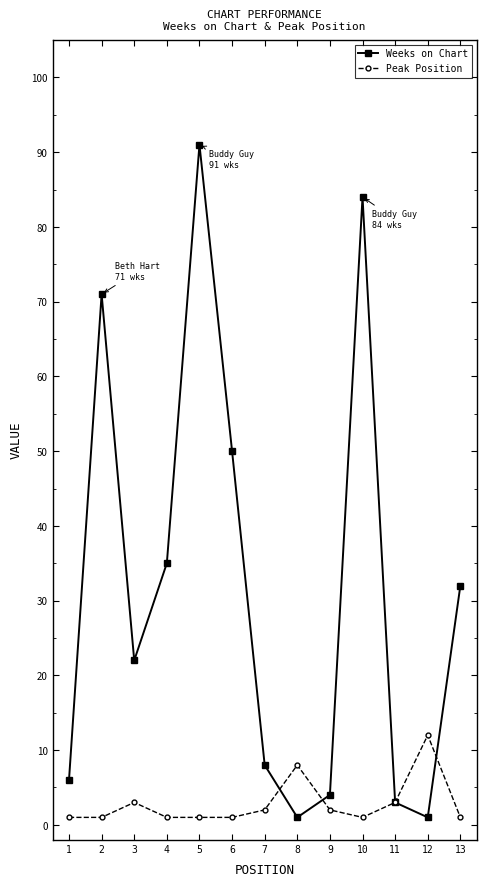

What is the total value across all series at 4?

36